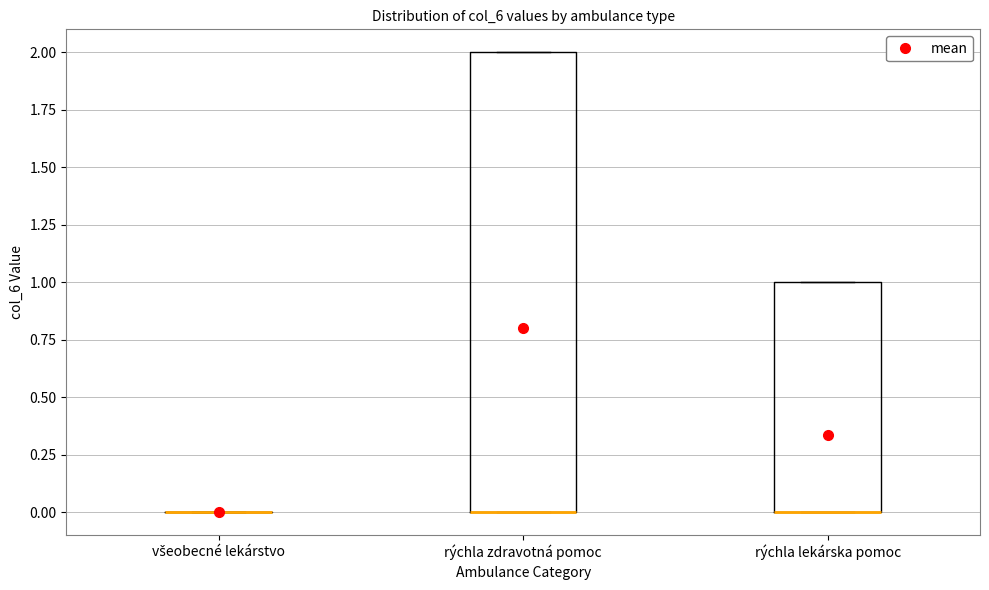

Reading left to right, read every box against the y-axis: the position of its median line, the range the box covers, and the ends of its whiskers. The values are not printed on the chart, so give them approximately, as read against the axis.

všeobecné lekárstvo: box collapsed to a line at 0, whiskers 0 to 0
rýchla zdravotná pomoc: median 0 (drawn on the box's lower edge), box 0 to 2, whiskers 0 to 2
rýchla lekárska pomoc: median 0 (drawn on the box's lower edge), box 0 to 1, whiskers 0 to 1